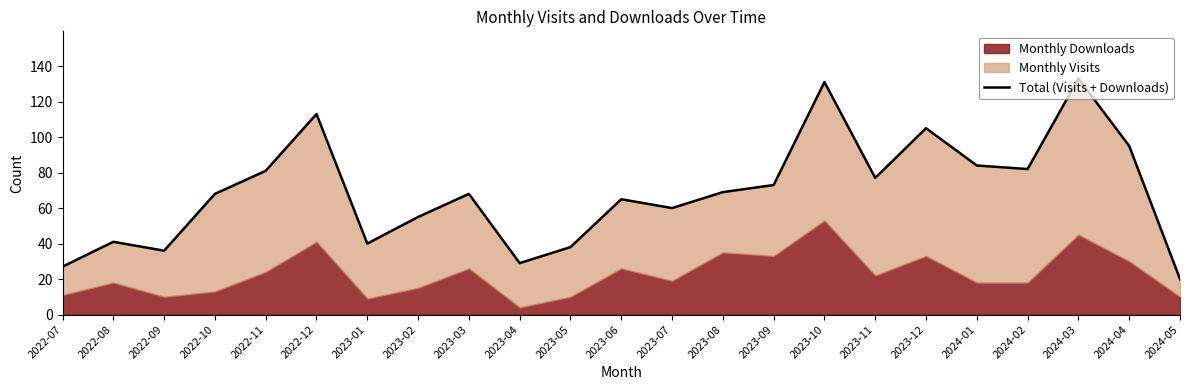

How many interior local valleys (lower than both neighbors) does the data have?

6